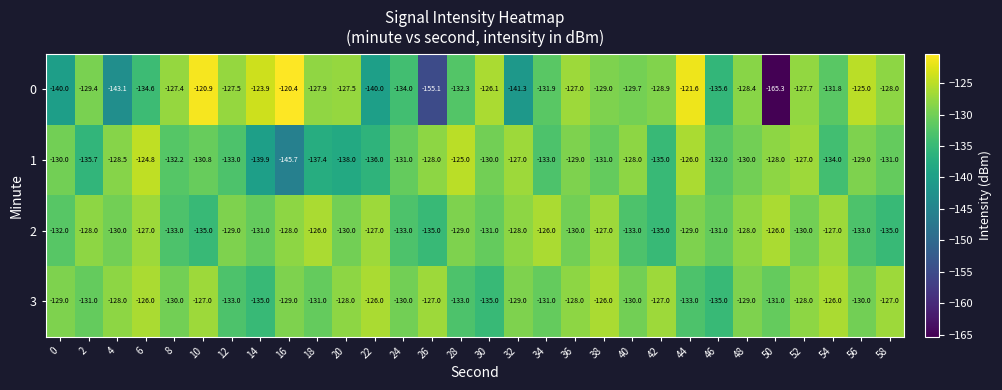

List the series in order of their overall mean, highest first.

3, 2, 1, 0